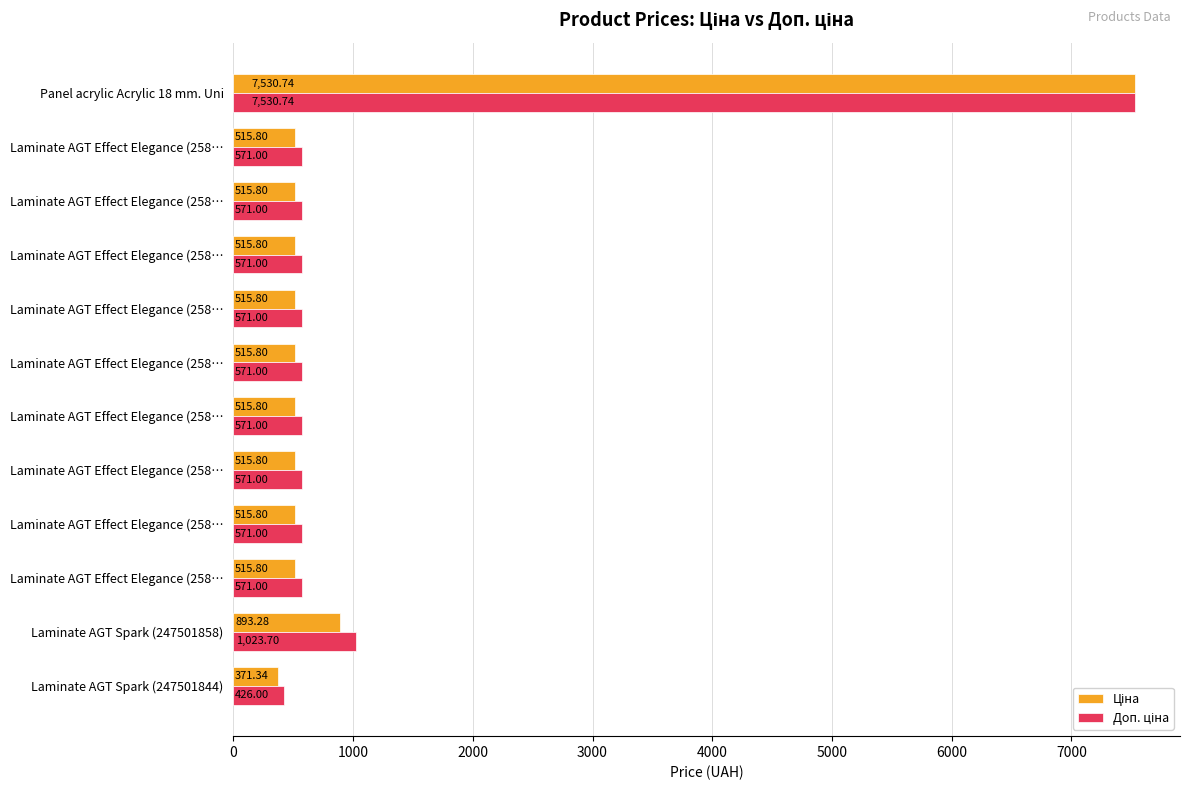

What is the value of the Доп. ціна bar at the 6th from the left?

571.0